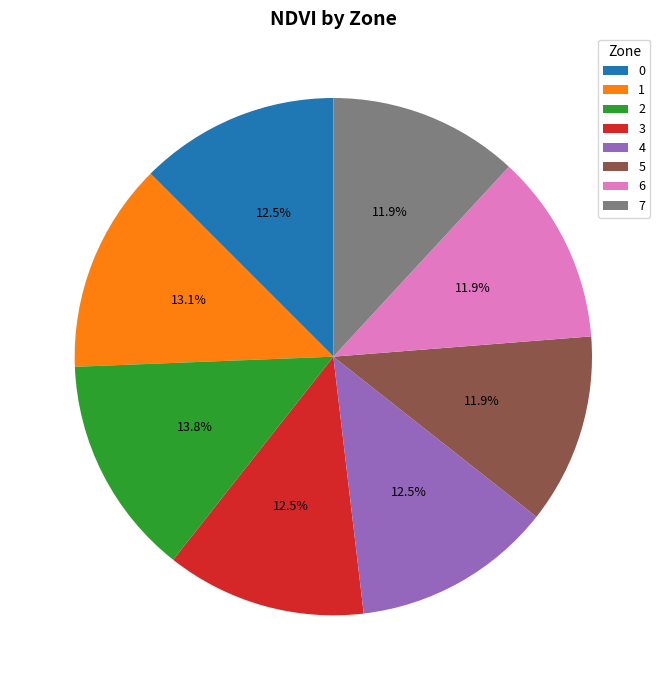

What is the total percentage of 1 and 3?

25.6%